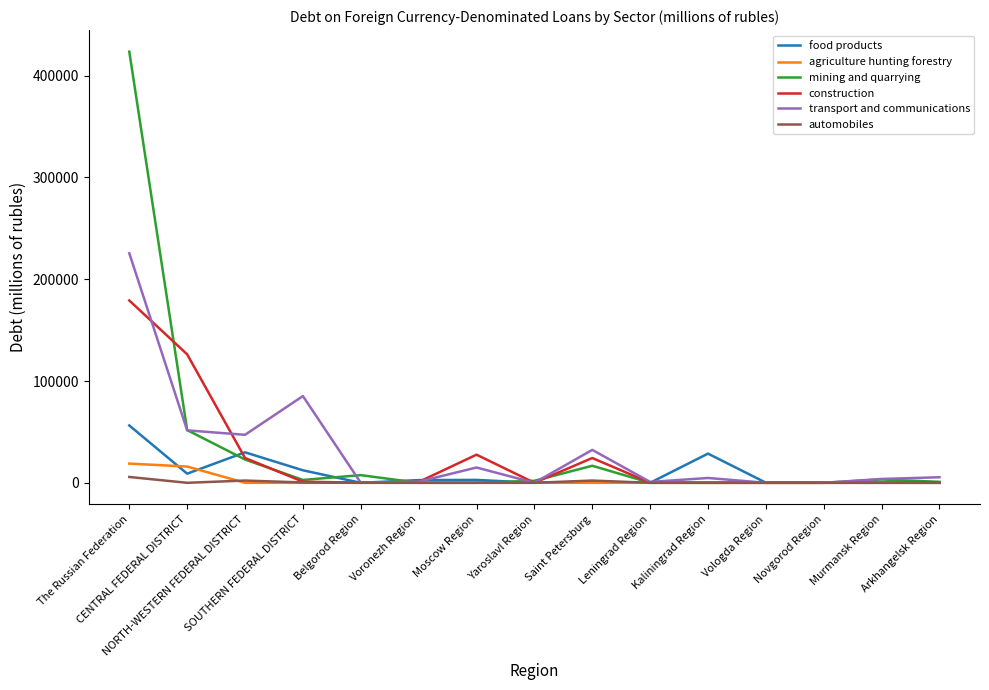

What is the greatest value displayed?

423673